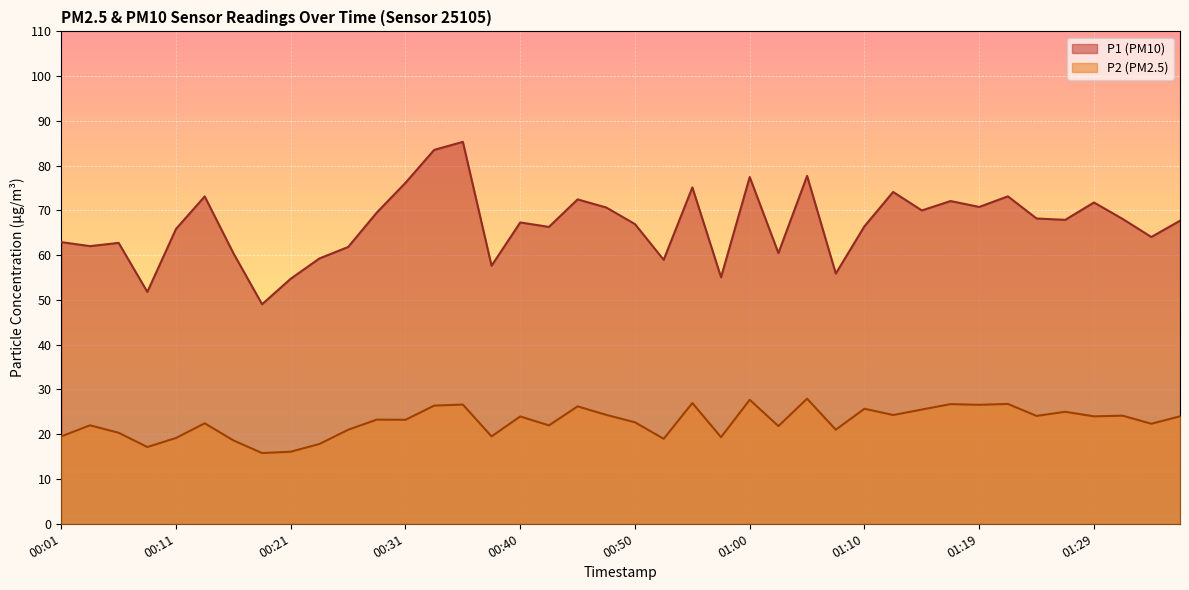

How many values in the P2 series are below 23?

19